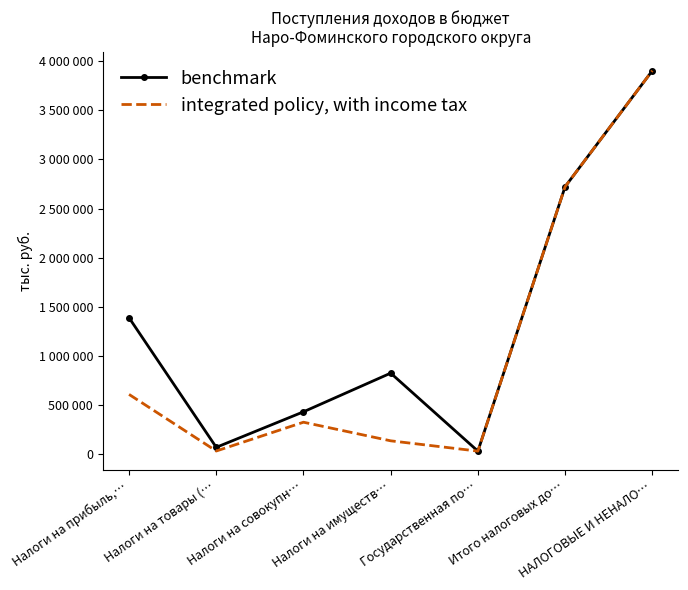

In integrated policy, with income tax, how many points are higher than both neighbors (excluding endpoints)?

1